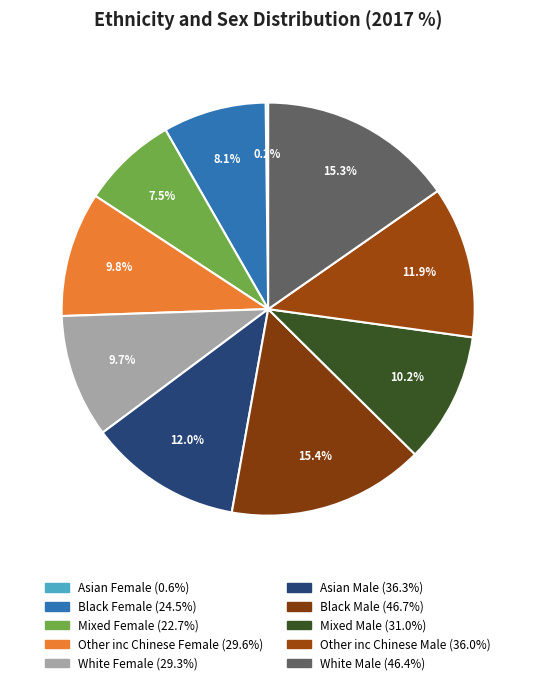

What is the change in value from Asian Male to Black Male?

+10.4